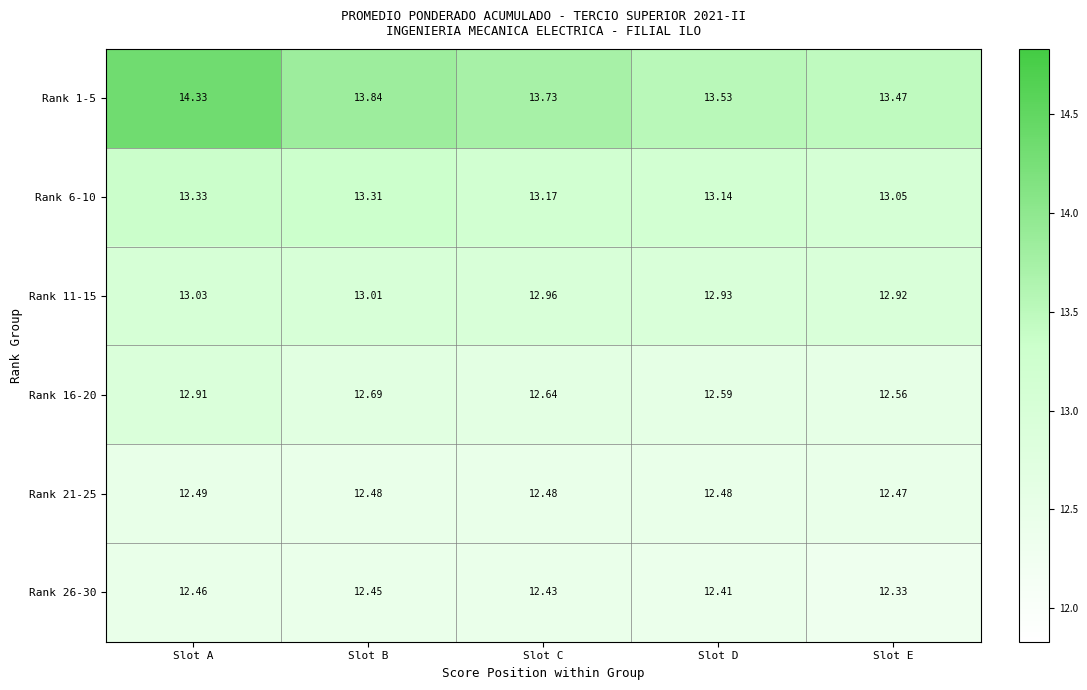

At which label is Rank 26-30 closest to 12?

Slot E